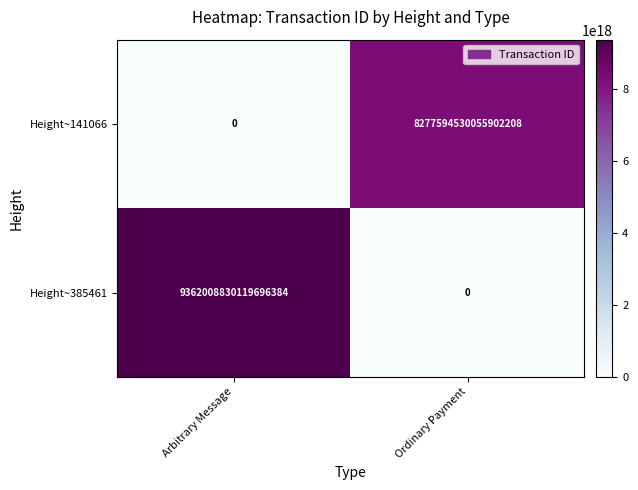

Between Arbitrary Message and Ordinary Payment, which series saw the biggest shift?

Height~385461